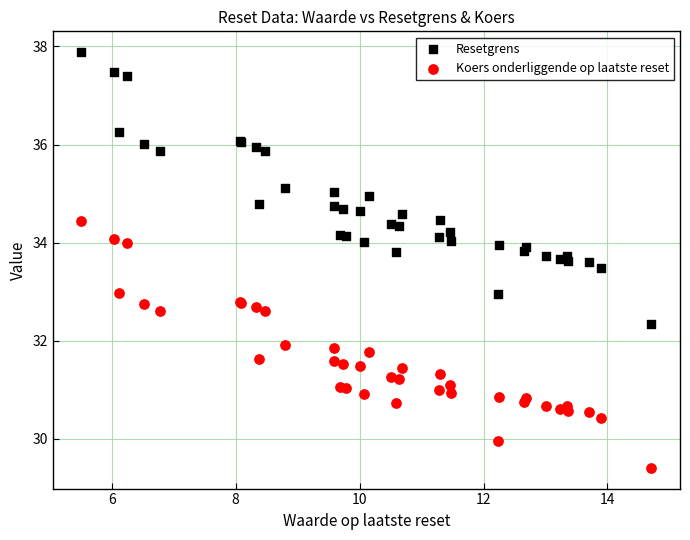

Which series contains the lowest Y value?

Koers onderliggende op laatste reset